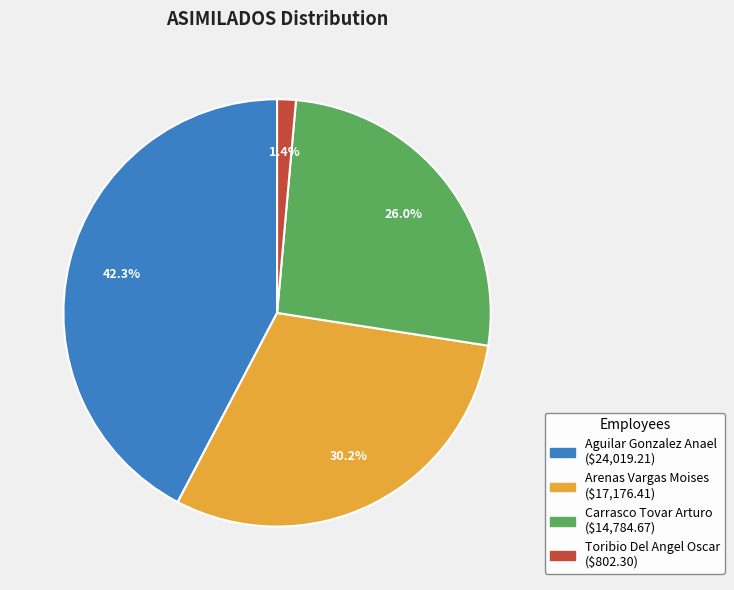

Which slice is the largest?

Aguilar Gonzalez Anael